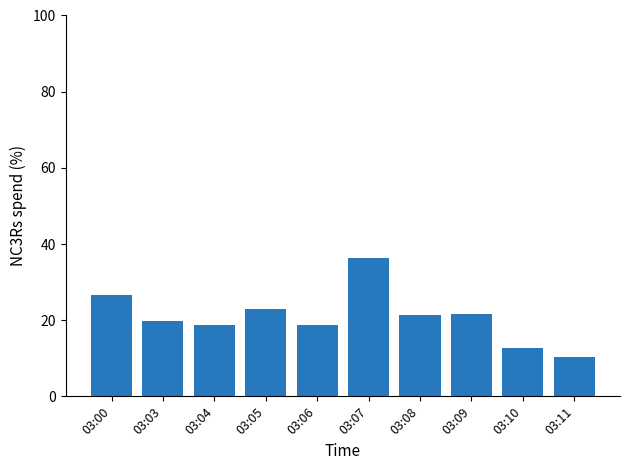

What is the smallest value displayed?

10.3